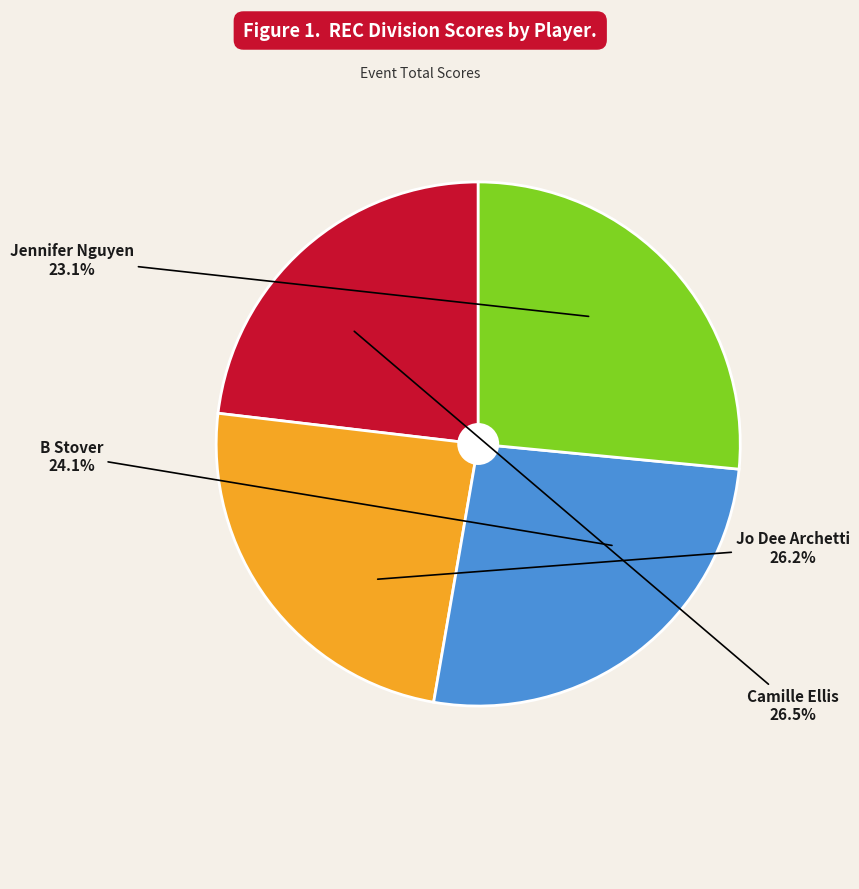

To the nearest percent, what is the difference between the largest and smallest slice percentages?

3%